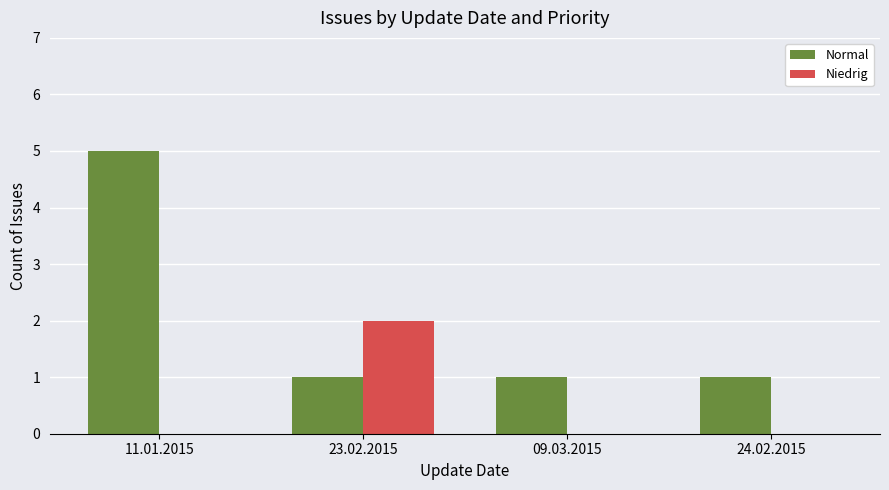

How many series are shown in this chart?

2